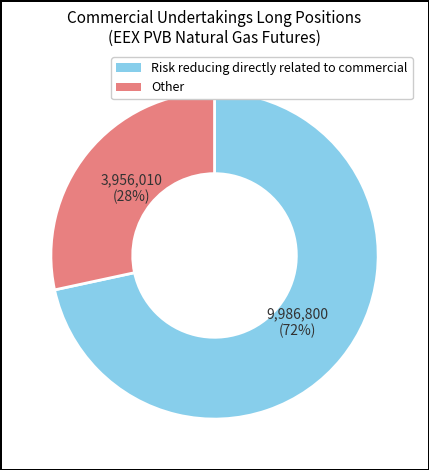

To the nearest percent, what is the average slice percentage?

50%